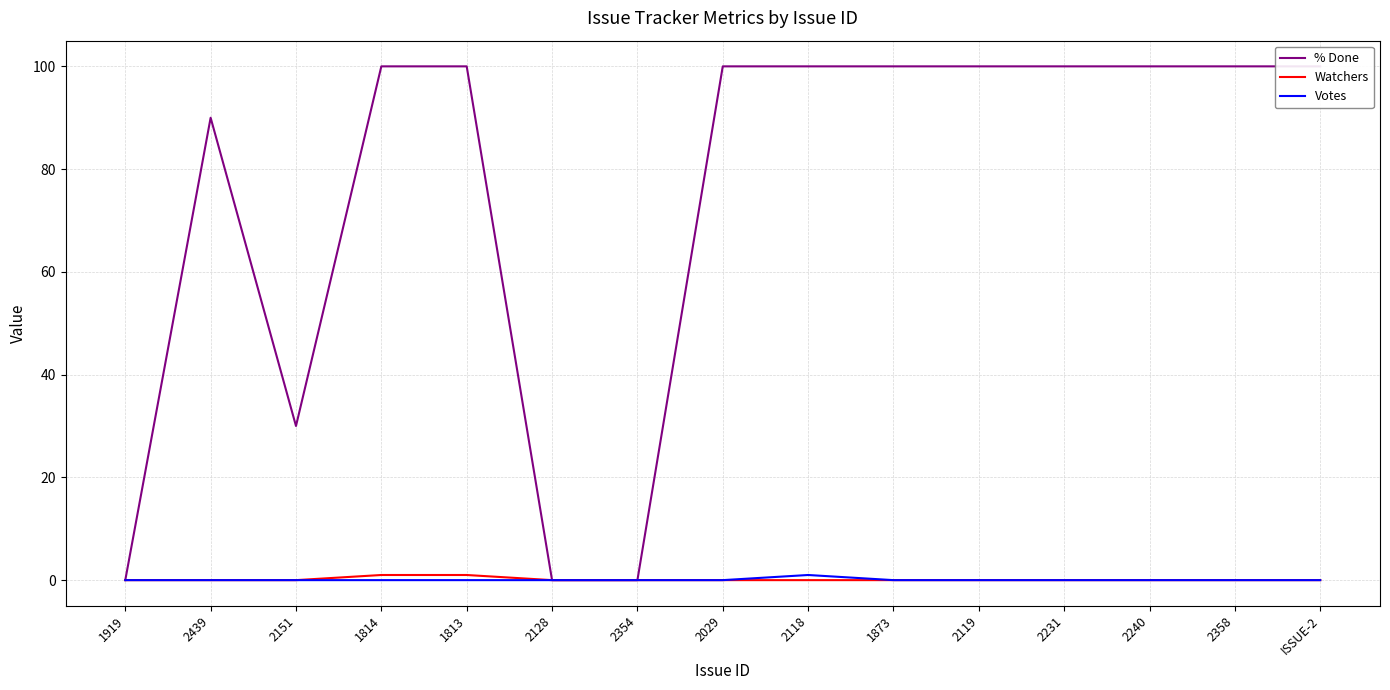

At how many categories does at least one series exceed 69?

11